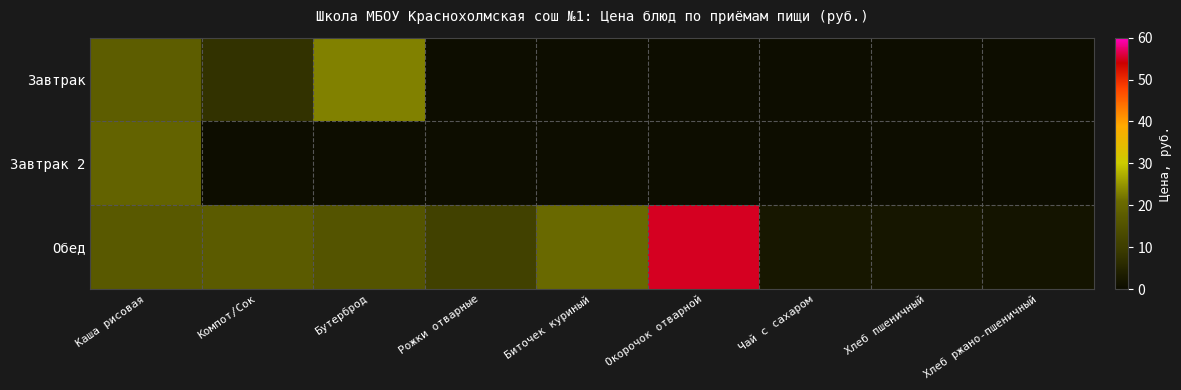

How many categories are shown in the chart?

9